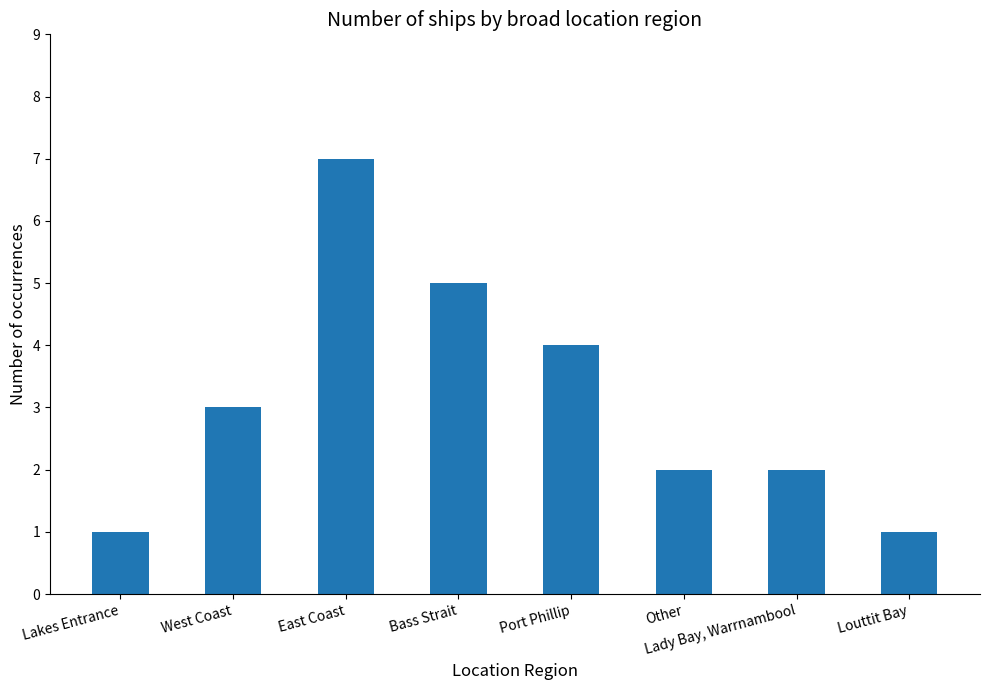

Reading left to right, extract all data points from this chart.

Lakes Entrance=1	West Coast=3	East Coast=7	Bass Strait=5	Port Phillip=4	Other=2	Lady Bay, Warrnambool=2	Louttit Bay=1